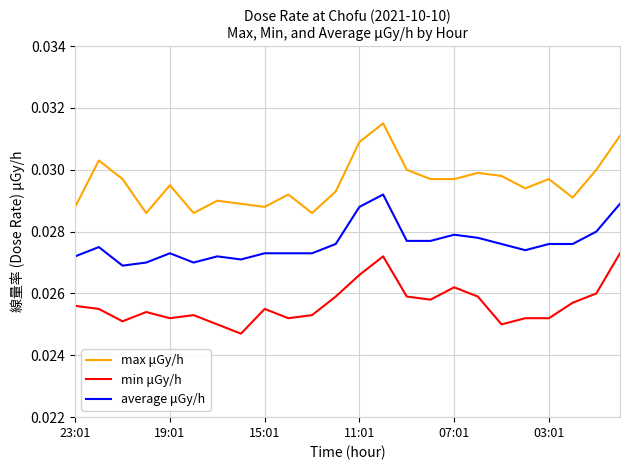

Which series has the largest total across all categories?

max μGy/h